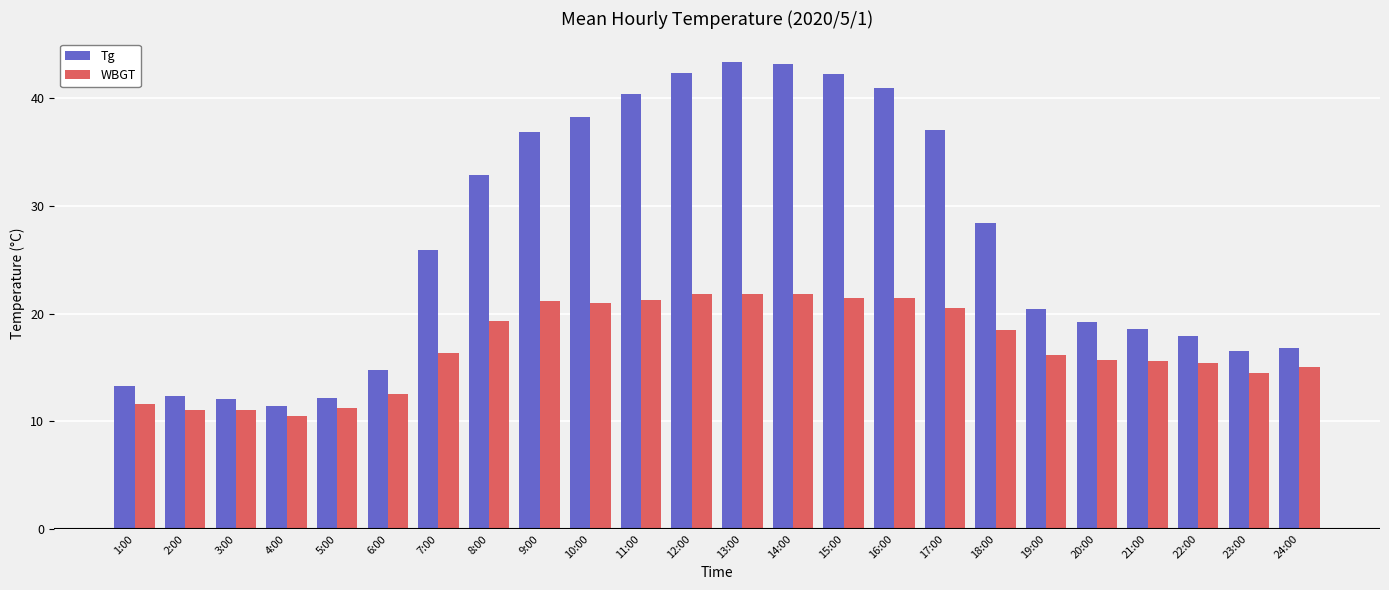

The value of WBGT at 1:00 is 11.6. True or false?

True